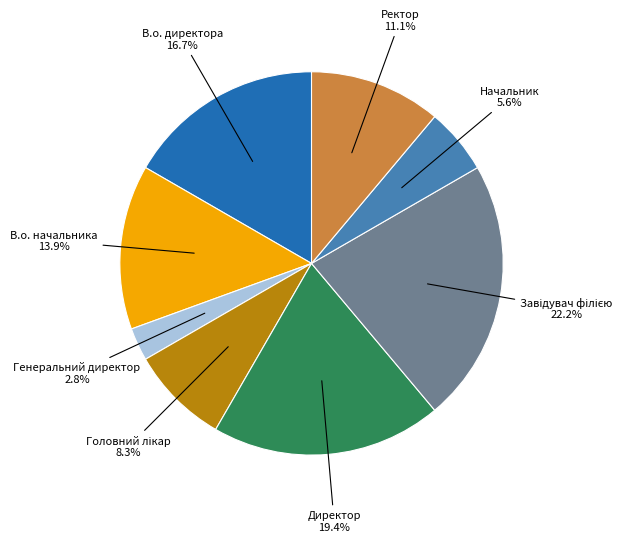

Is there a majority slice in this chart?

No